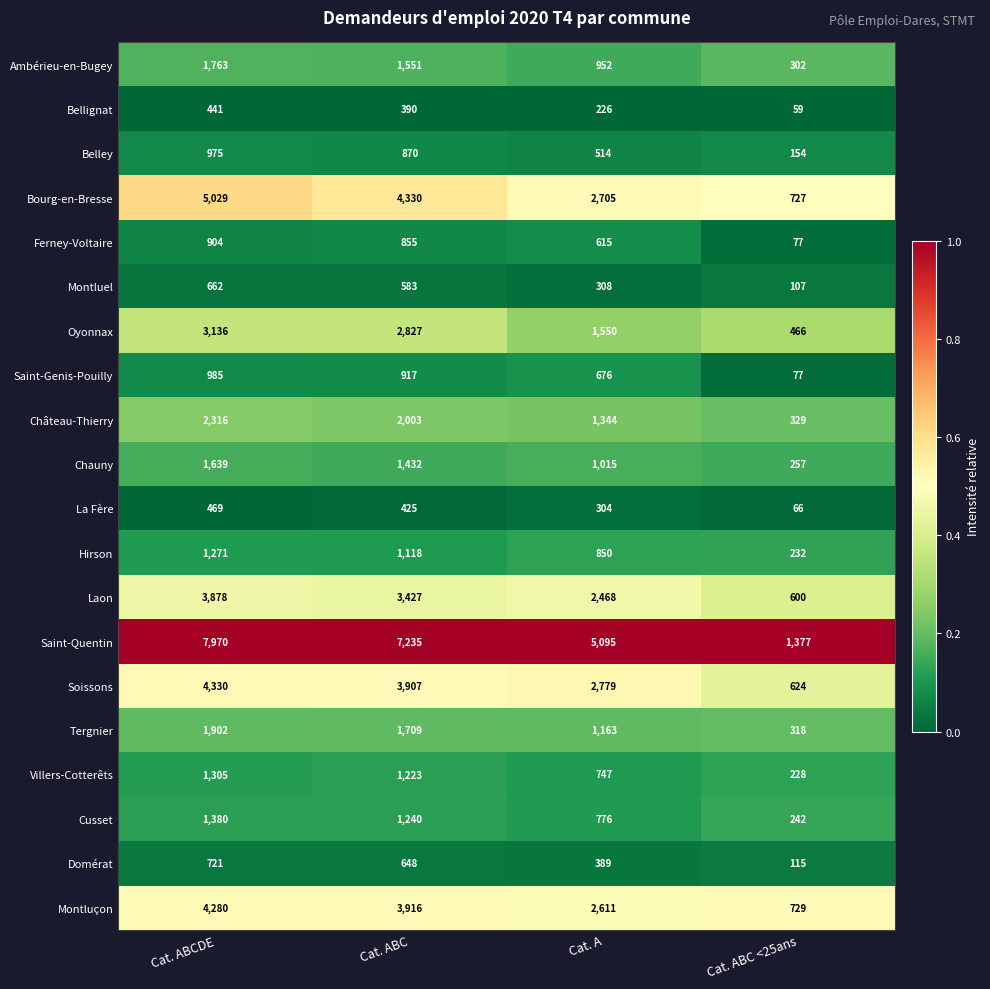

Which series has the widest spread of values?

Saint-Quentin